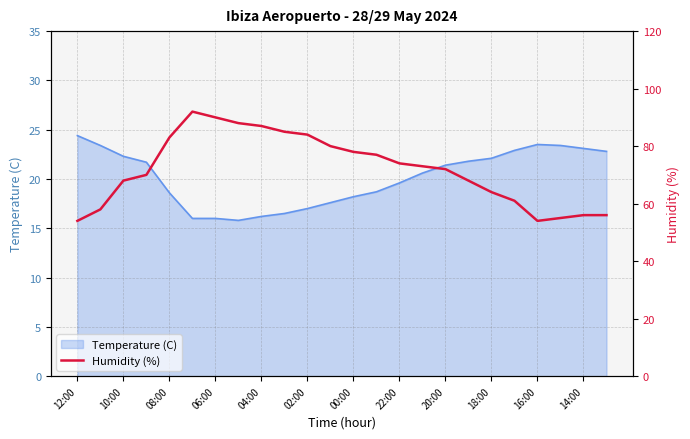

Is it true that Temperature (C) equals 18.2 at 00:00?

True